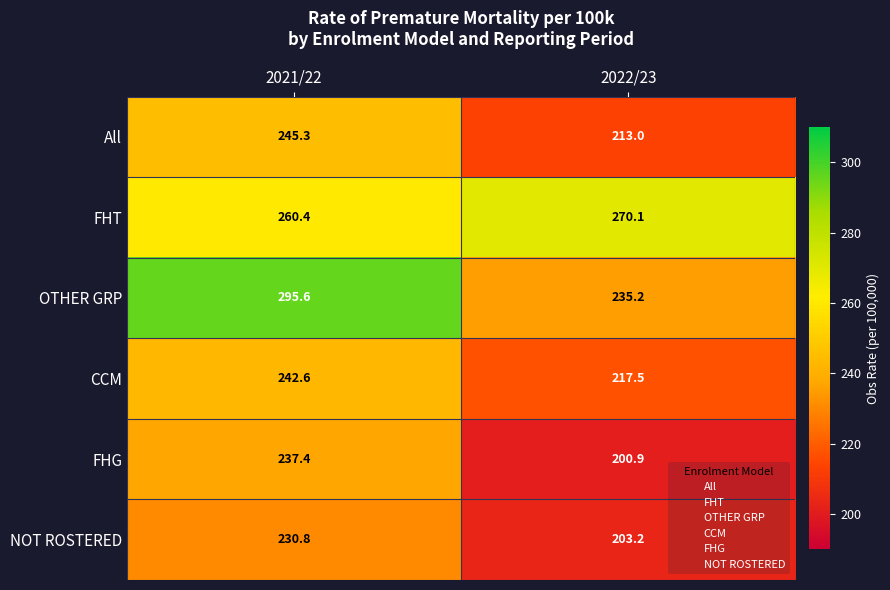

What is the smallest value displayed?

200.9